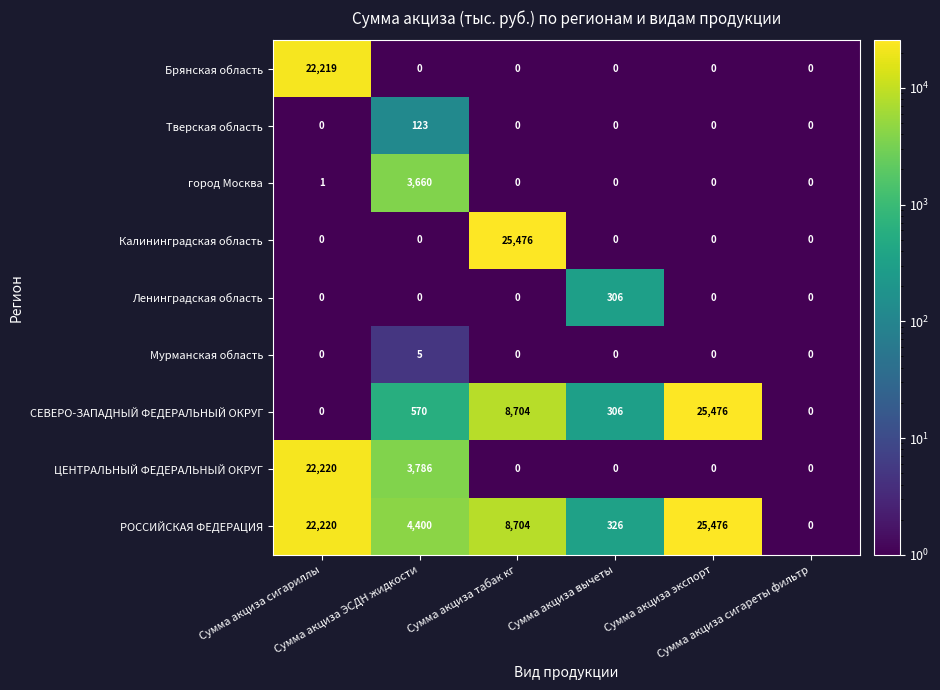

Which series has the largest total across all categories?

РОССИЙСКАЯ ФЕДЕРАЦИЯ